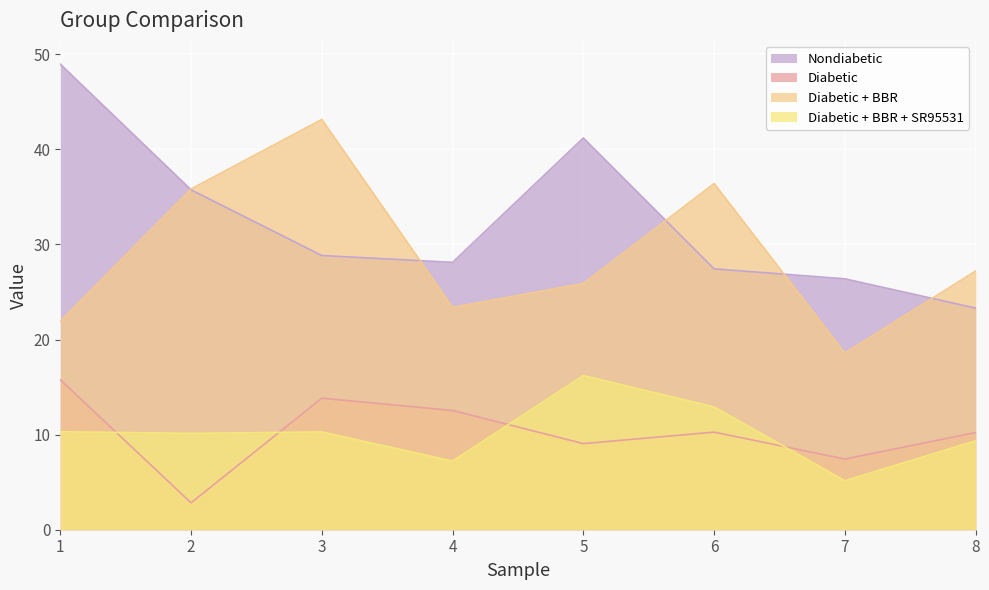

What value does the Diabetic + BBR series have at 7?

18.6